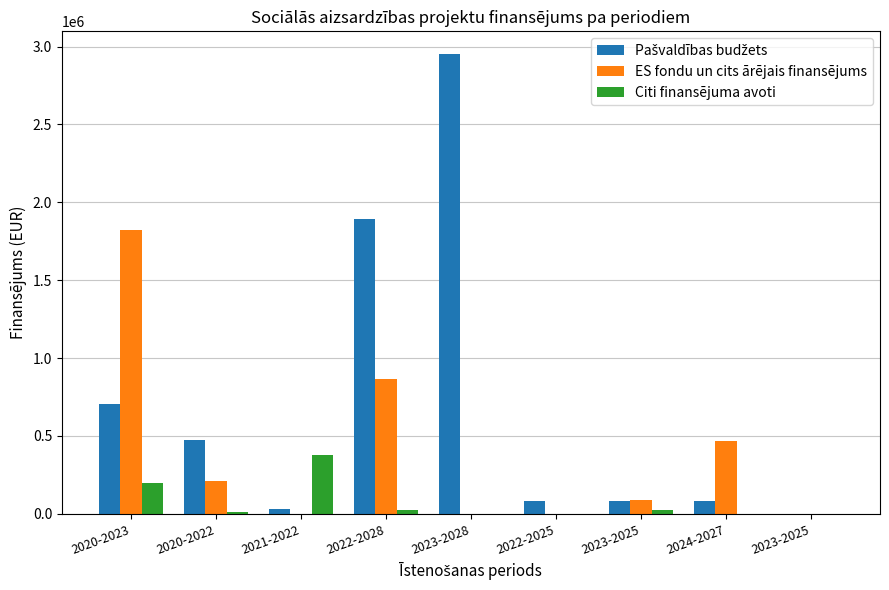

Is the value of Pašvaldības budžets at 2023-2028 greater than the value of ES fondu un cits ārējais finansējums at 2023-2025?

Yes